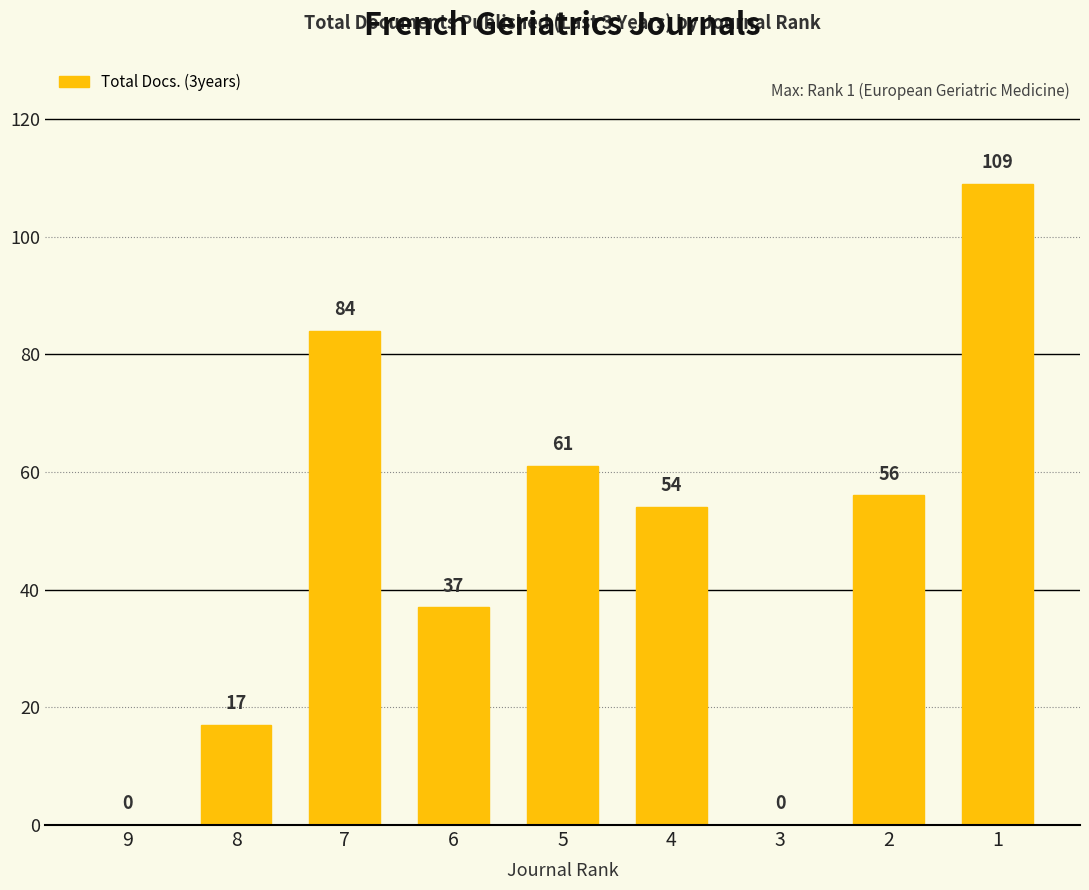

Reading left to right, extract all data points from this chart.

0	17	84	37	61	54	0	56	109